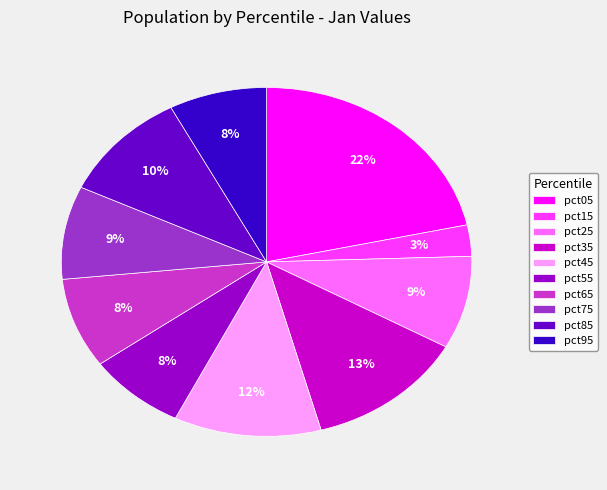

Do pct85 and pct35 together represent more than half of the pie?

No